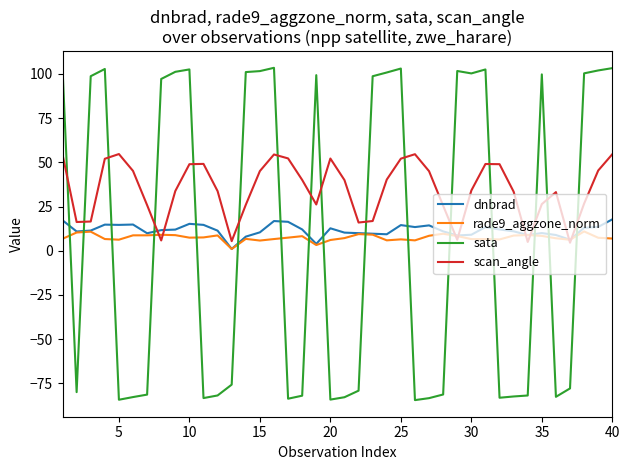

What is the difference between the maximum and minimum values in the sata series?

188.0